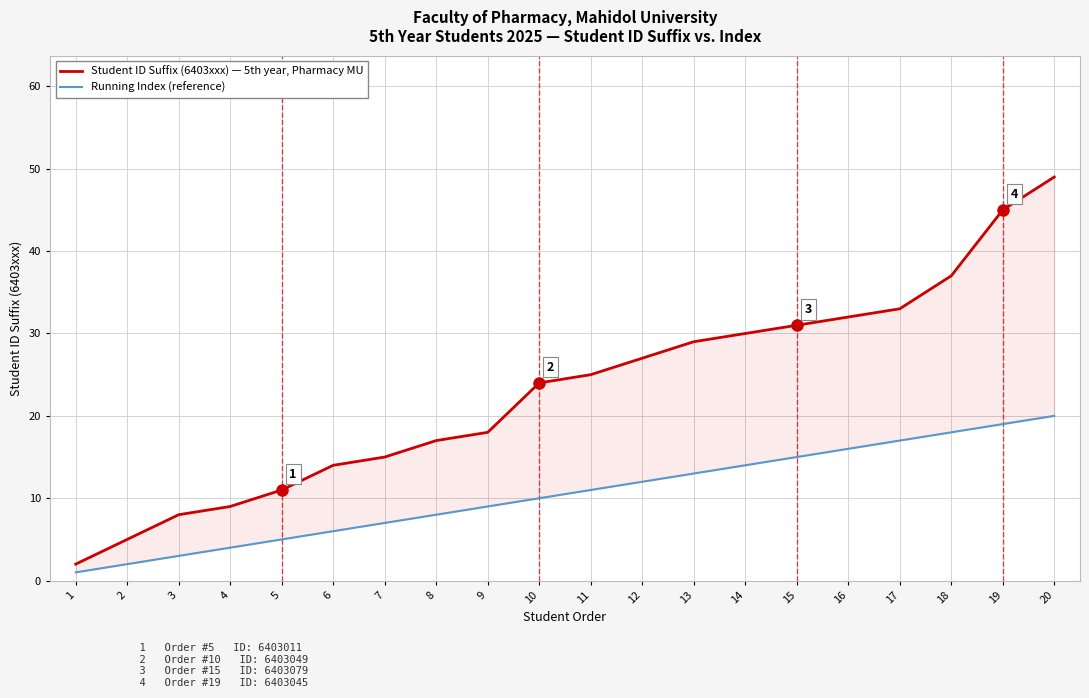

How many data points does each series have?

20